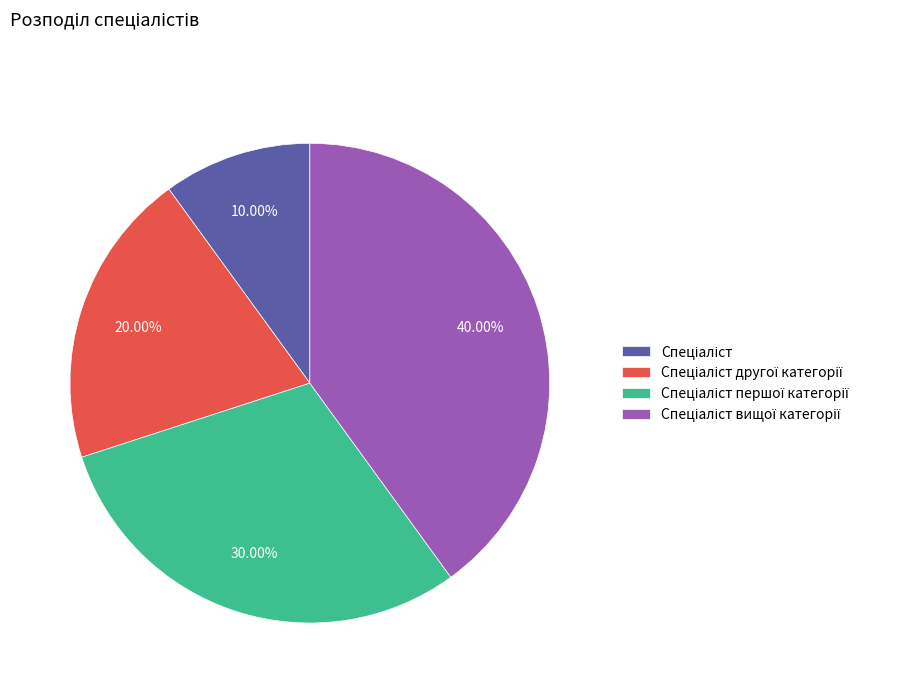

Is there any slice that represents more than half of the pie?

No